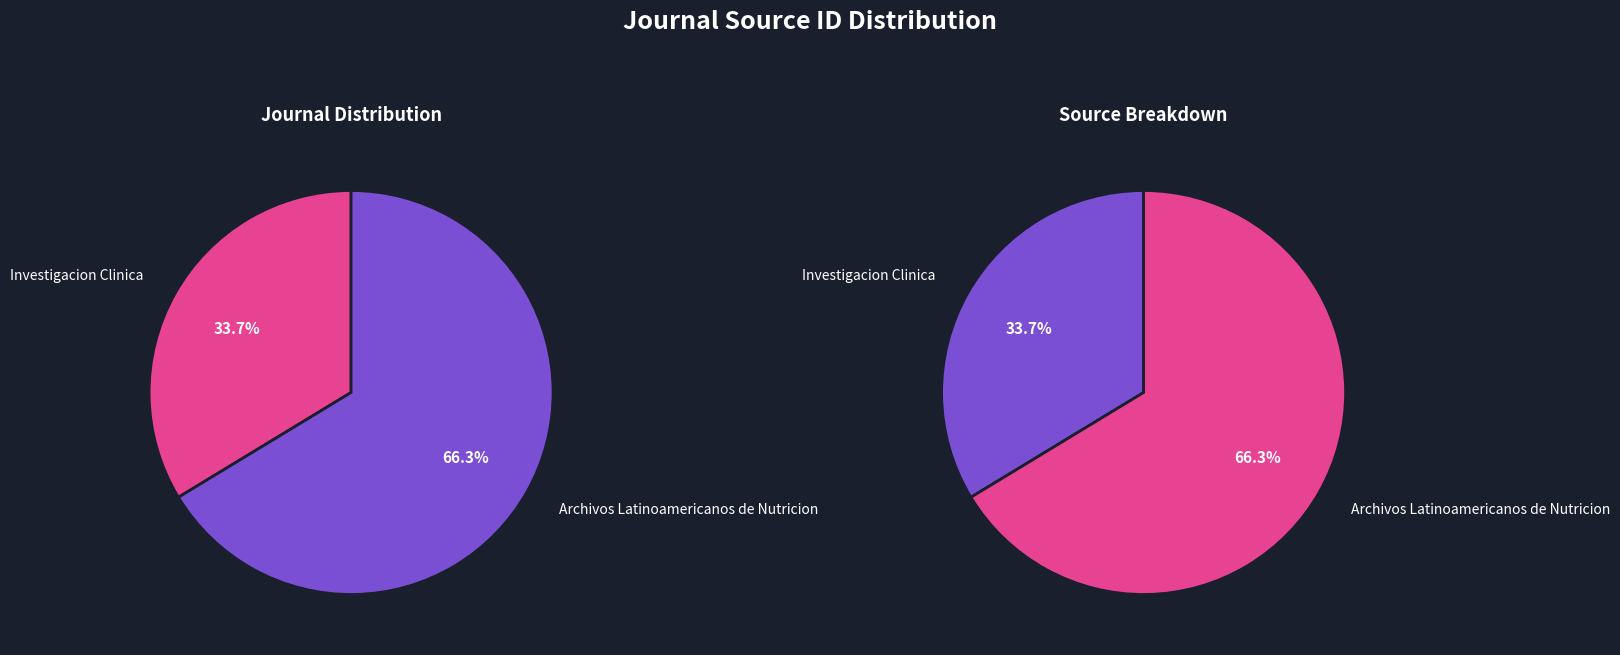

Which category accounts for the majority?

Archivos Latinoamericanos de Nutricion